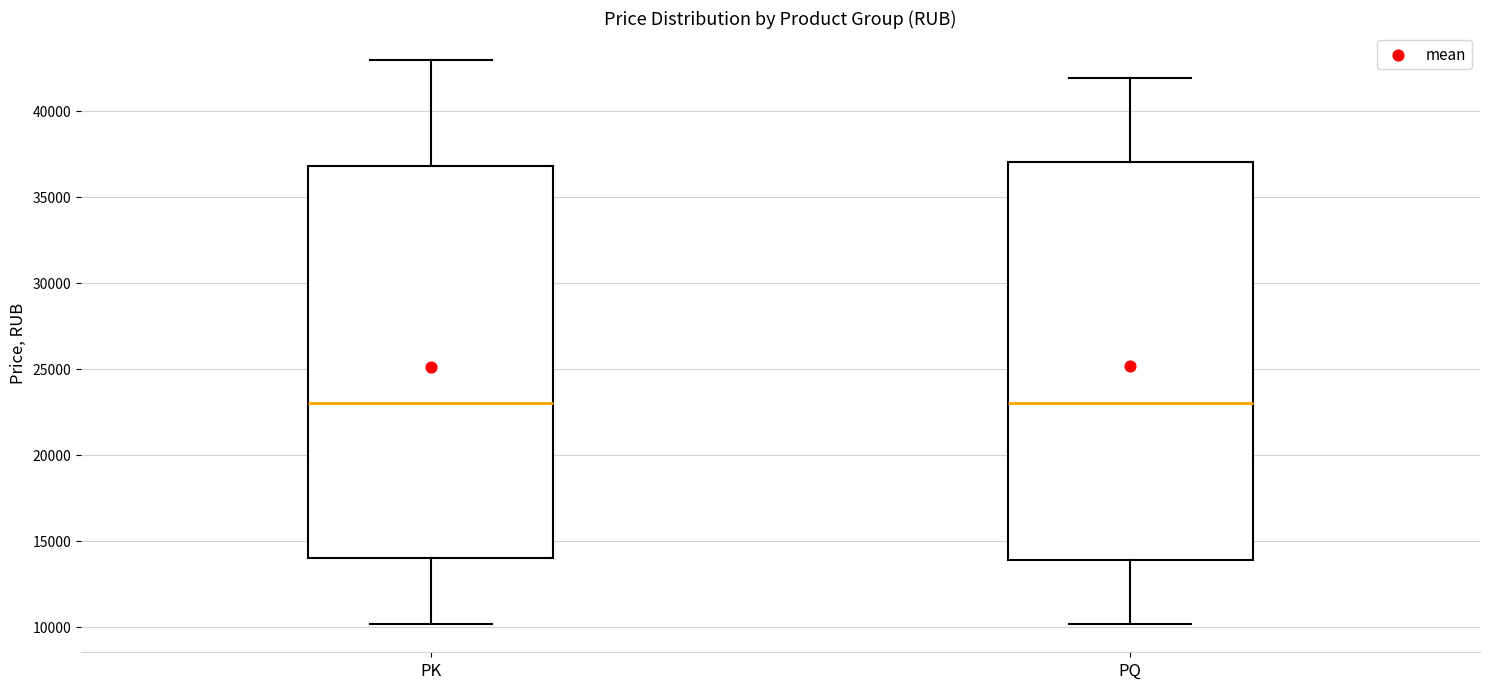

Reading left to right, read every box against the y-axis: the position of its median line, the range the box covers, and the ends of its whiskers. The values are not printed on the chart, so give them approximately, as read against the axis.

PK: median 23000, box 14000 to 37000, whiskers 10000 to 43000
PQ: median 23000, box 14000 to 37000, whiskers 10000 to 42000